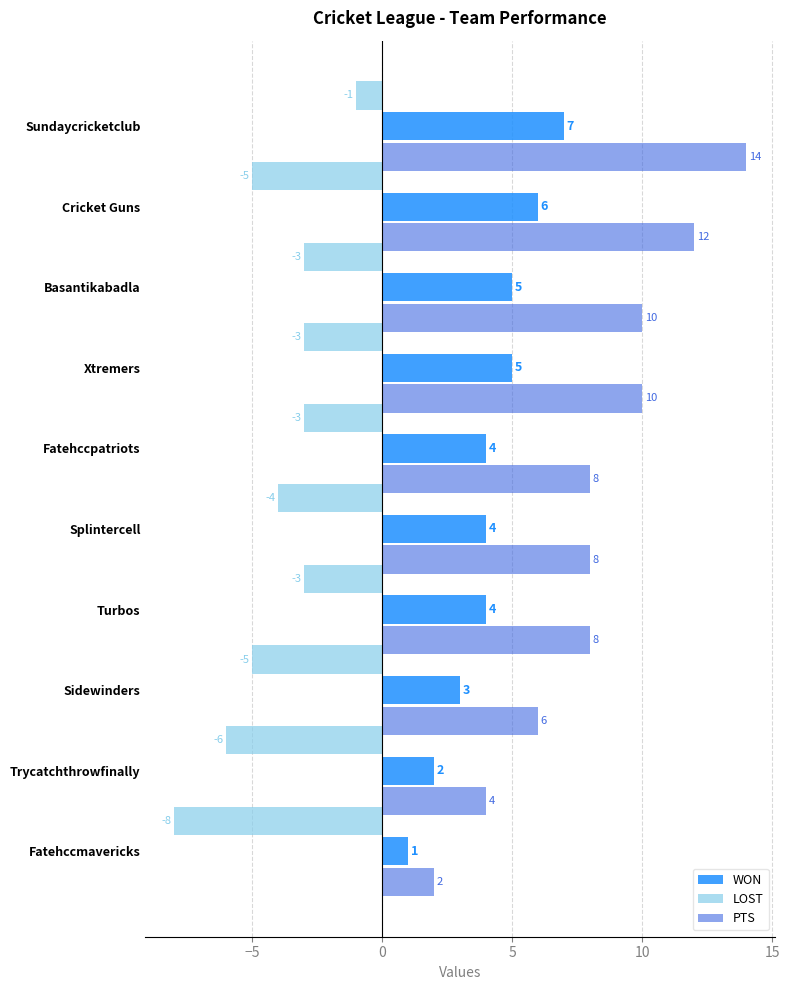

What is the average value of the PTS series?

8